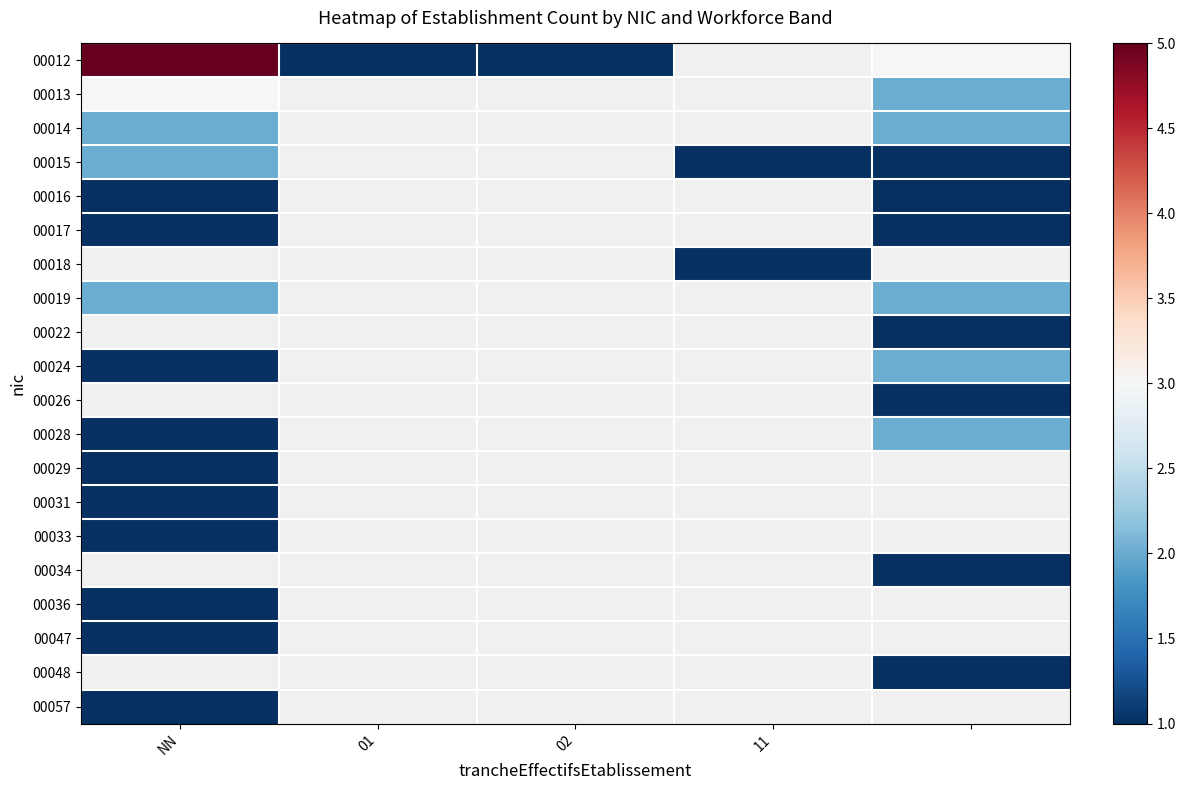

Which category has the highest value in the 00014 series?

NN